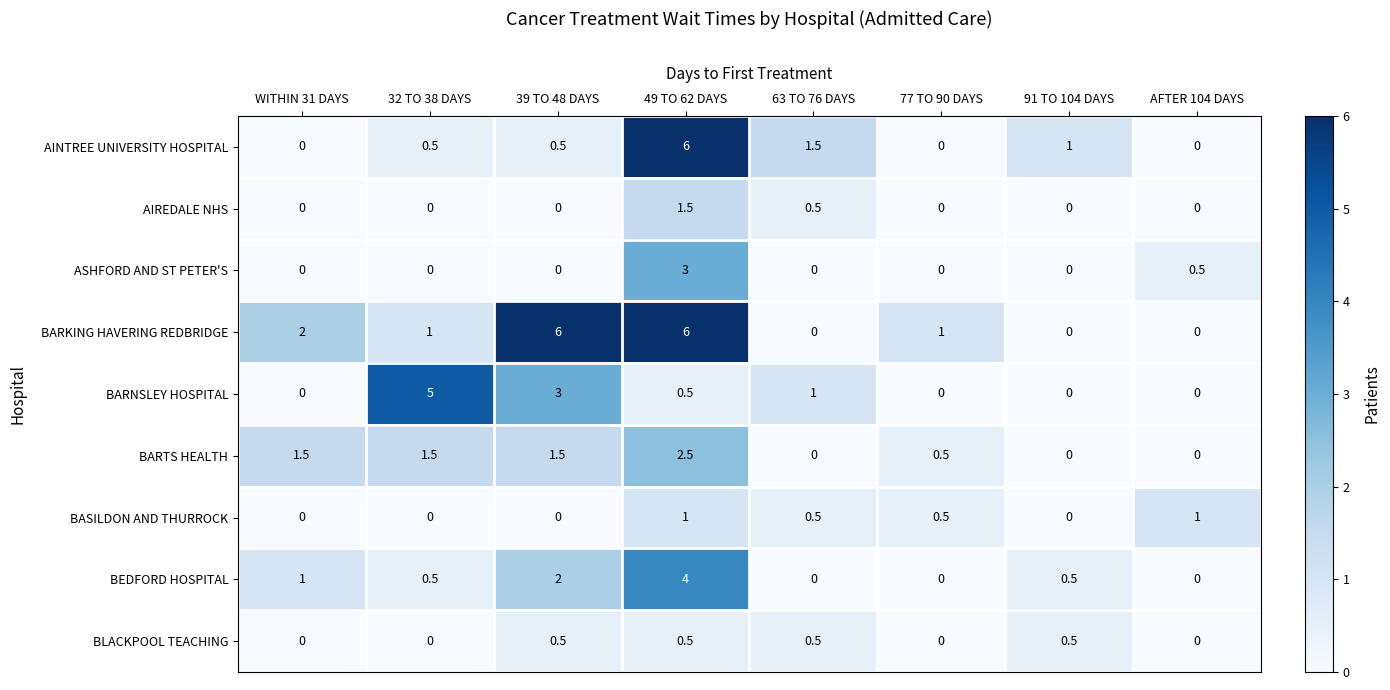

What is the spread (max minus min) of values at 63 TO 76 DAYS?

1.5